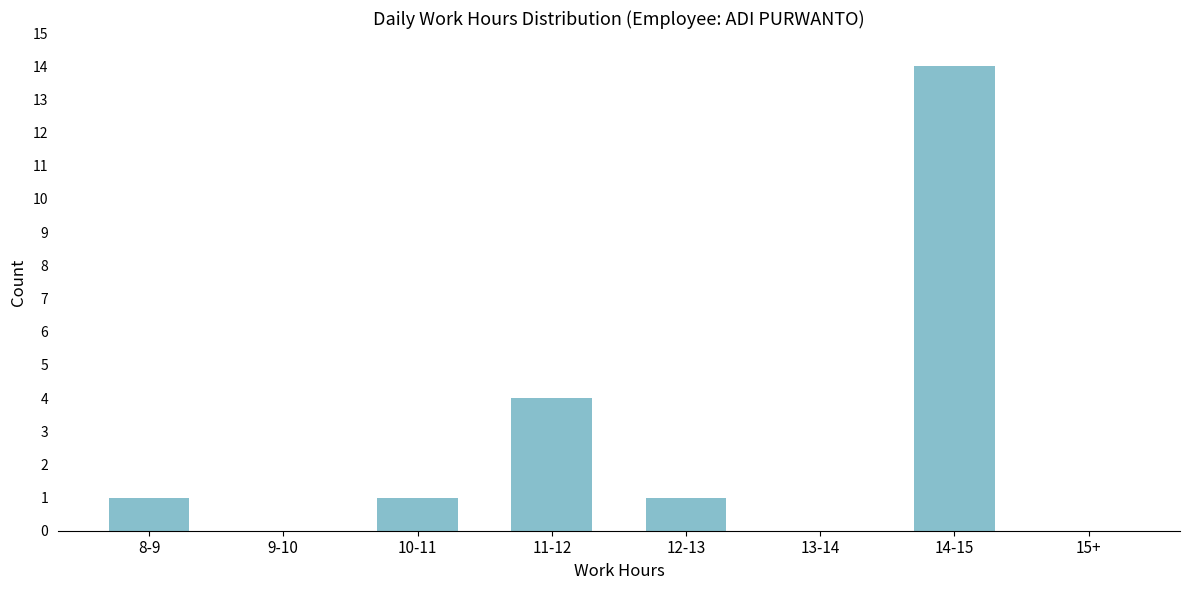

Reading left to right, list all the values displayed in this chart.

8-9=1	9-10=0	10-11=1	11-12=4	12-13=1	13-14=0	14-15=14	15+=0